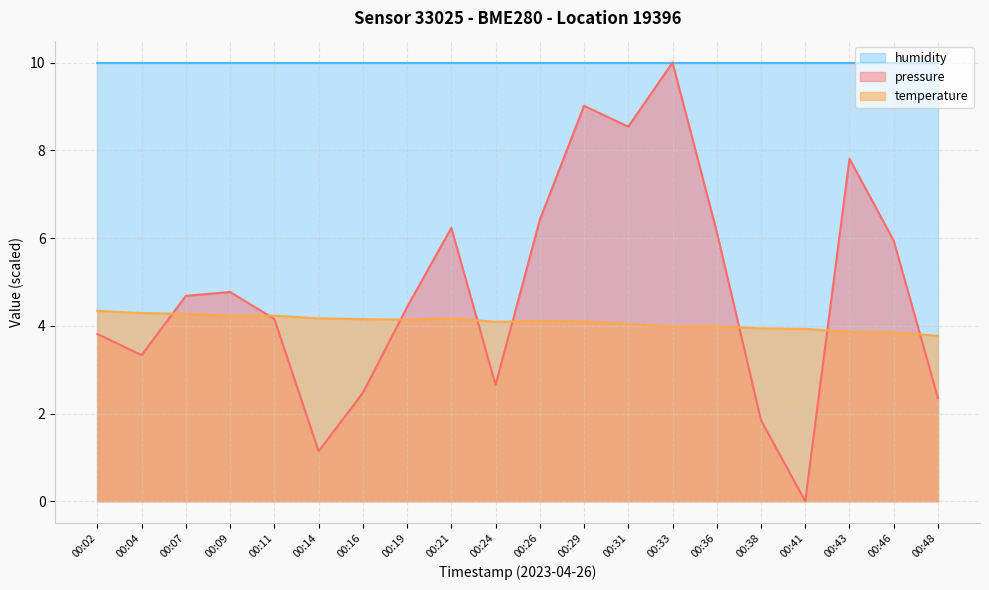

At which label is temperature closest to 4?

00:36